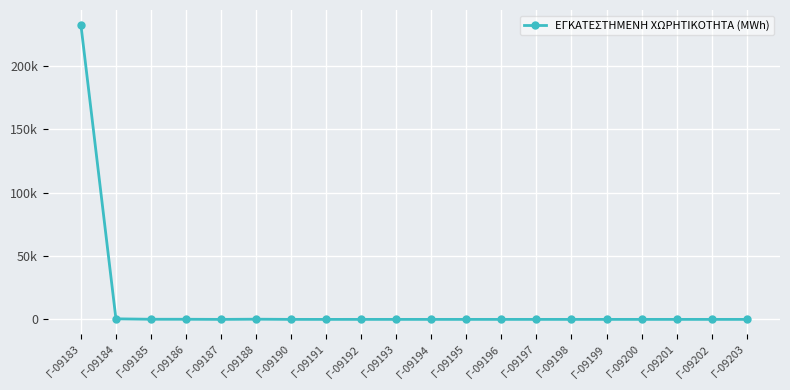

At which label is the value closest to 116301?

Γ-09184